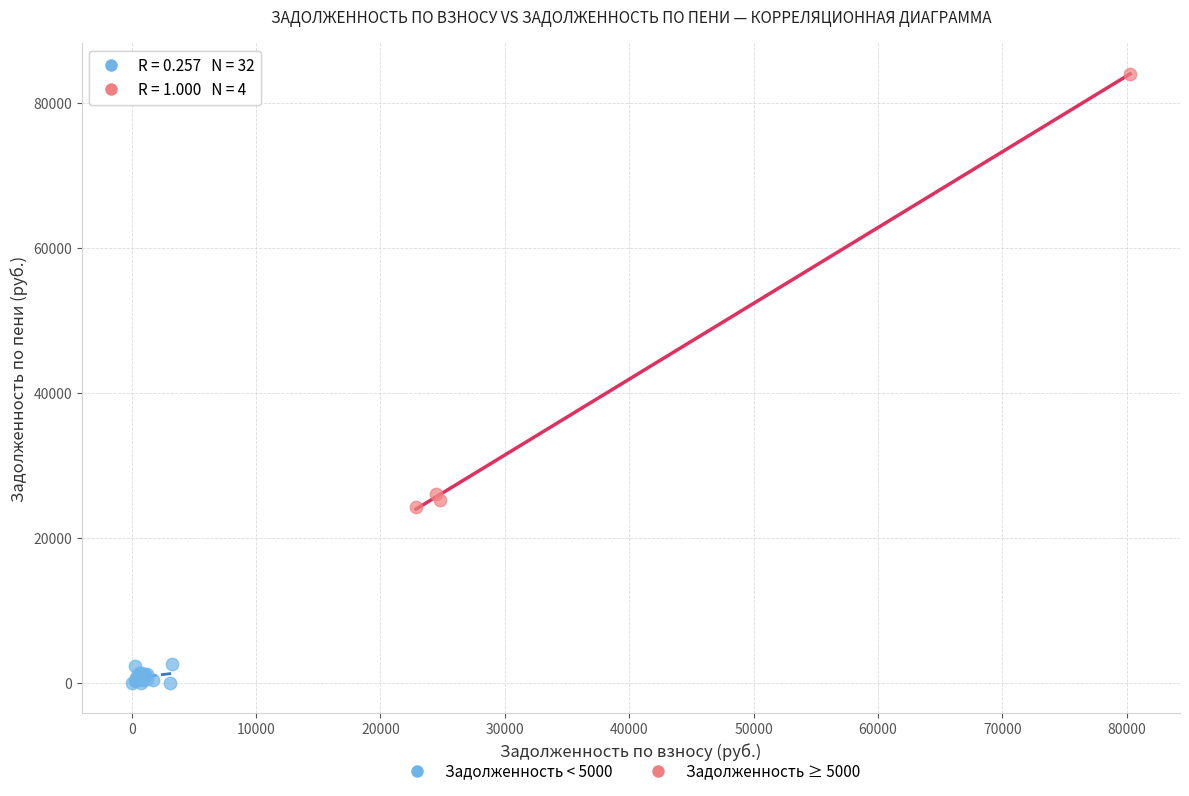

Which series has the largest Y range (max minus min)?

Задолженность ≥ 5000